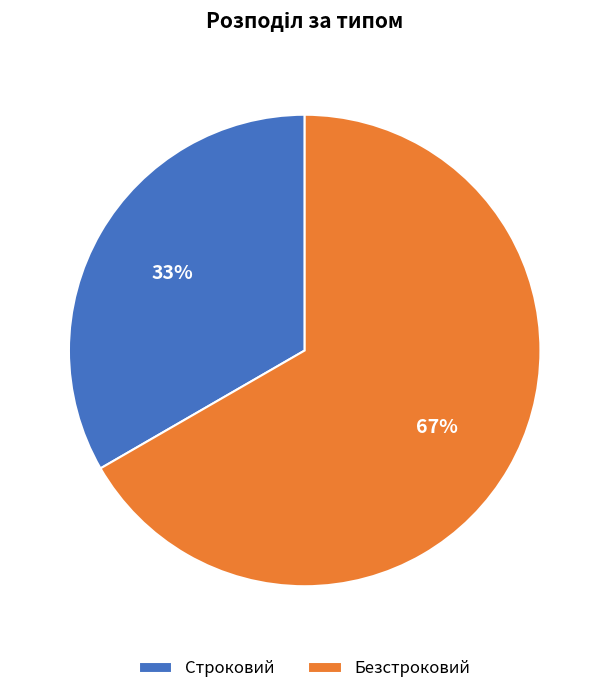

True or false: Безстроковий accounts for 79% of the total.

False